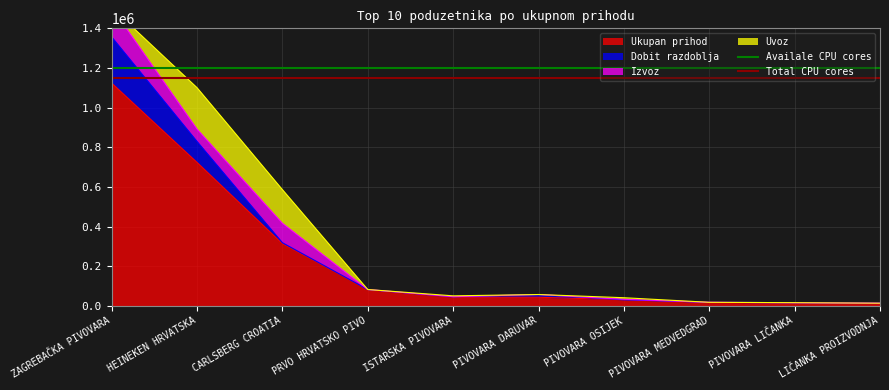

The value of Availale CPU cores at ZAGREBAČKA PIVOVARA is 1200000. True or false?

True